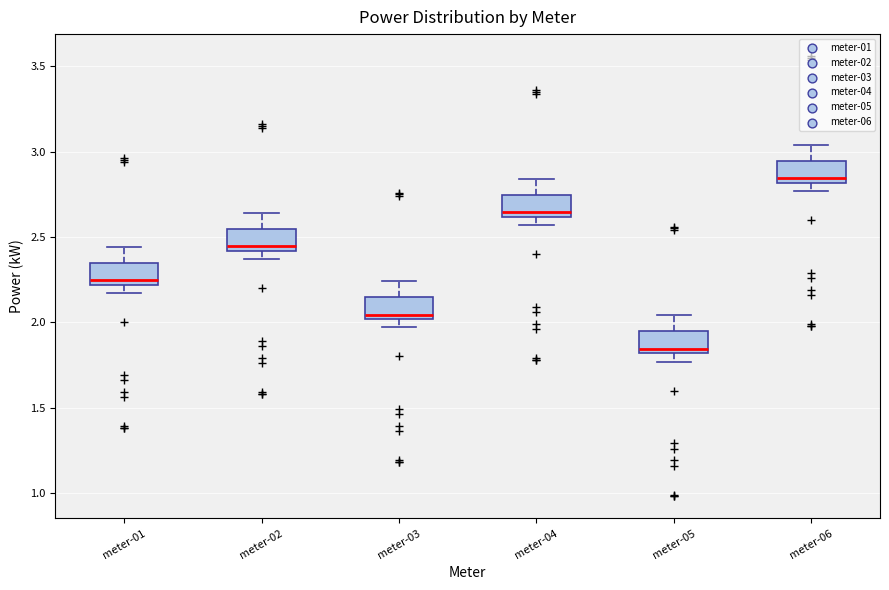

Which box has the highest median line?

meter-06